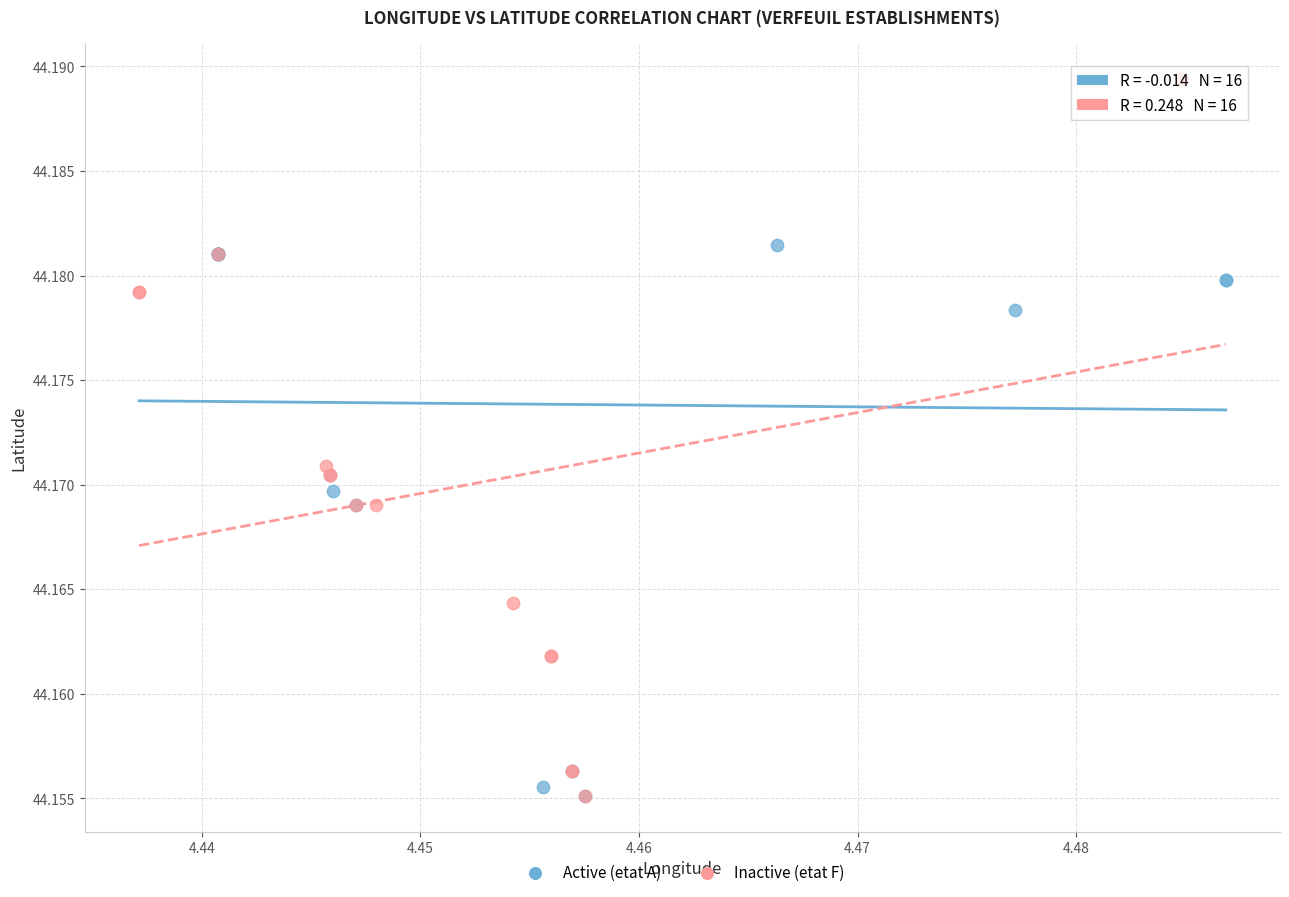

Which series reaches the maximum Y coordinate?

Inactive (etat F)